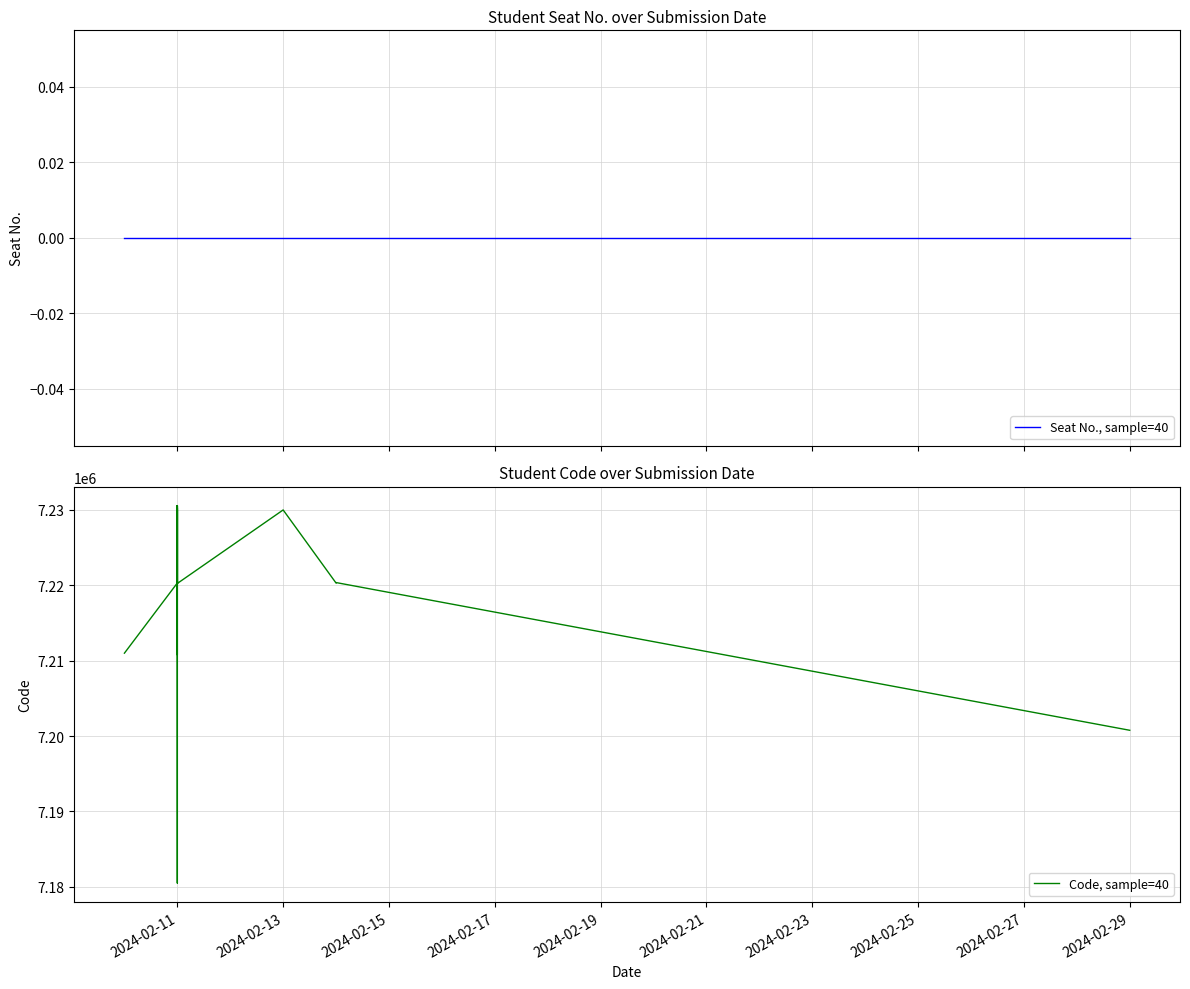

True or false: Code, sample=40 has a value of 9541729 at 2024-02-11.

False